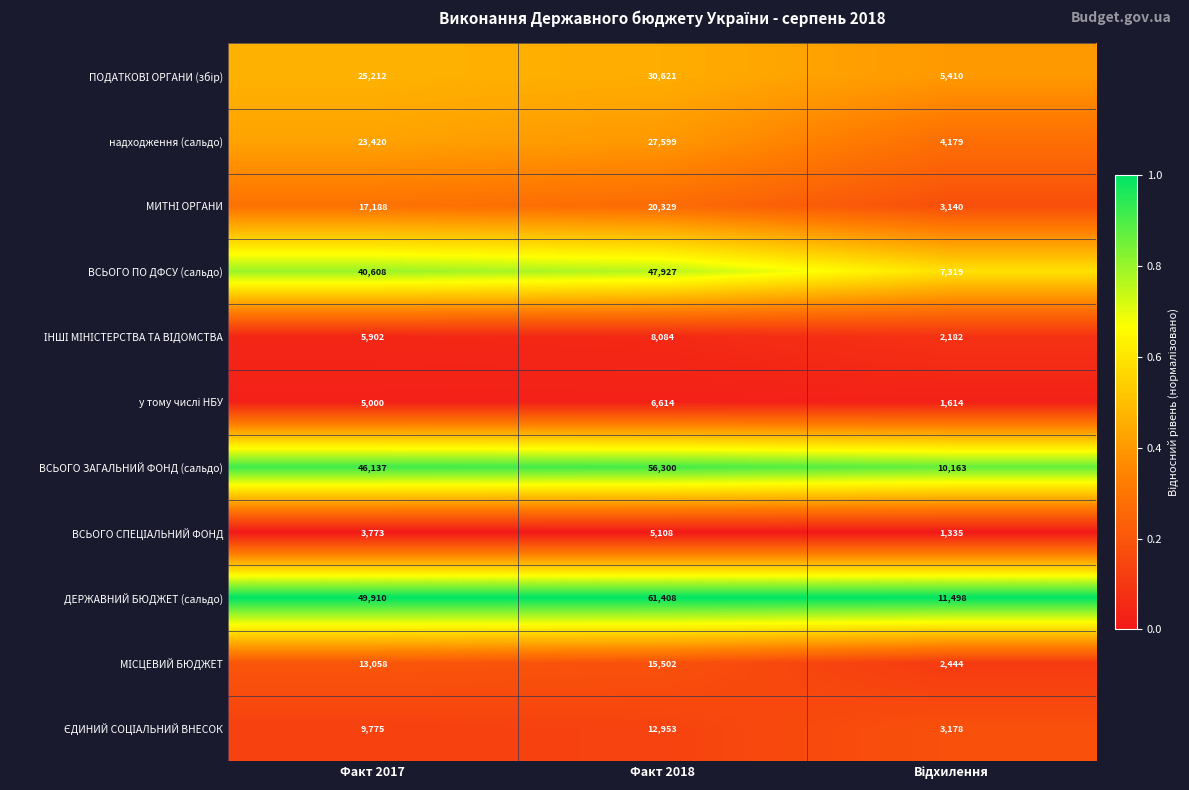

Which series has the largest range (max minus min)?

ДЕРЖАВНИЙ БЮДЖЕТ (сальдо)